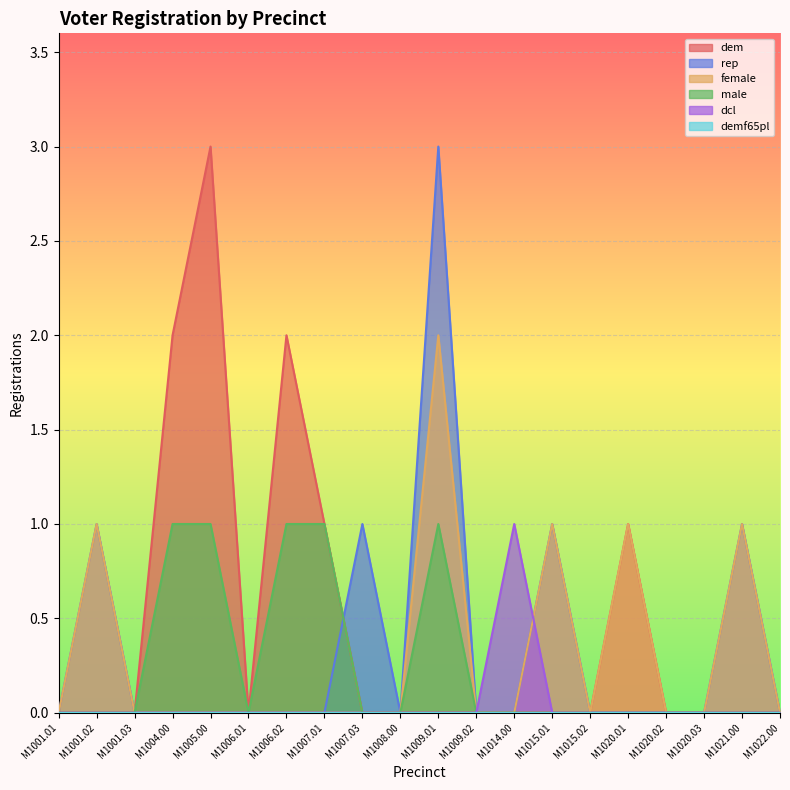

Which series has the largest total across all categories?

dem